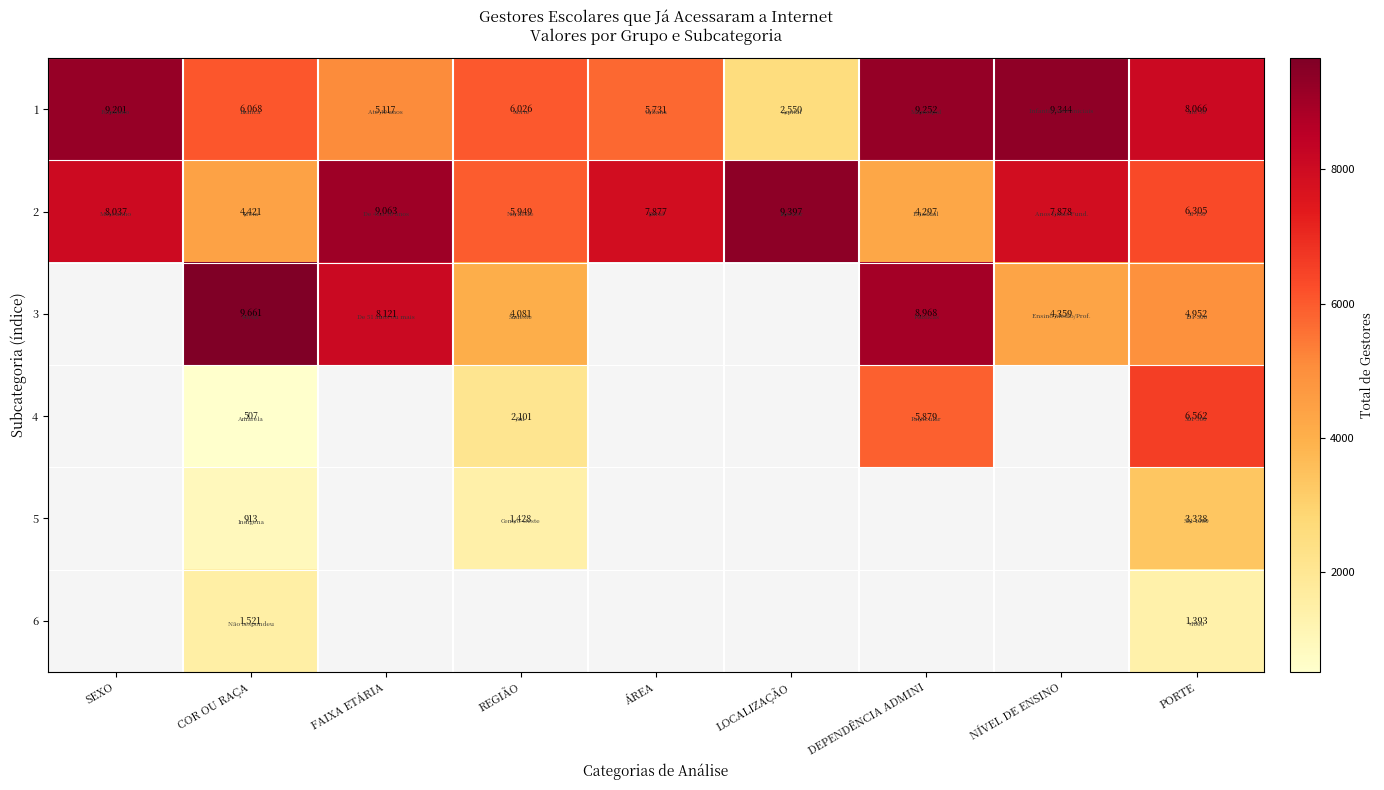

How many values in 3 are above zero?

6